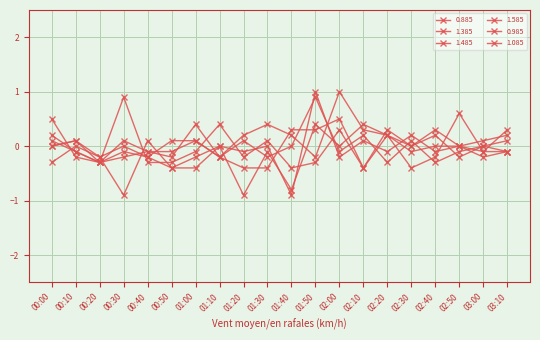

Reading left to right, transcribe all the data shown in this chart.

0.885: 0.1	-0.1	-0.3	-0.1	-0.2	0.1	0.1	-0.2	-0.4	-0.4	0.3	0.3	0.5	-0.4	0.3	0.0	0.3	-0.0	-0.1	0.3
1.385: -0.3	-0.0	-0.2	-0.0	-0.2	-0.4	-0.4	0.0	-0.9	-0.1	-0.8	0.4	-0.0	0.4	0.2	-0.0	0.2	-0.2	0.0	0.1
1.485: -0.0	0.1	-0.2	-0.9	0.1	-0.4	-0.2	-0.0	-0.1	-0.0	-0.9	1.0	-0.2	0.1	-0.1	0.2	-0.1	-0.0	-0.2	-0.1
1.585: 0.5	-0.2	-0.3	0.9	-0.3	-0.3	-0.1	0.4	-0.2	0.1	-0.4	-0.3	0.3	-0.4	0.2	-0.1	-0.0	-0.0	0.1	0.2
0.985: -0.0	0.1	-0.3	-0.2	-0.1	-0.2	0.4	-0.2	0.1	-0.2	0.0	0.9	-0.1	0.2	-0.3	0.1	-0.3	-0.1	0.0	-0.1
1.085: 0.2	-0.1	-0.3	0.1	-0.1	-0.1	0.1	-0.2	0.2	0.4	0.2	-0.2	1.0	0.3	0.2	-0.4	-0.2	0.6	-0.1	-0.1